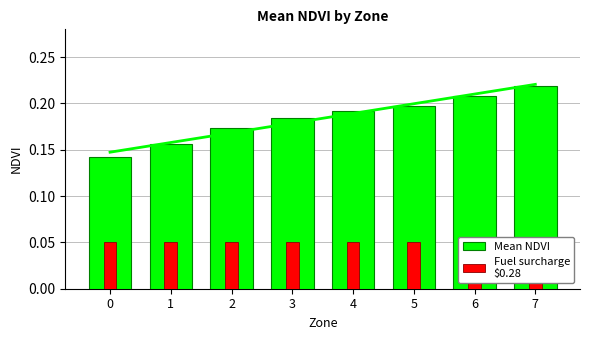

List the labels in order of Mean NDVI value, smallest first.

0, 1, 2, 3, 4, 5, 6, 7